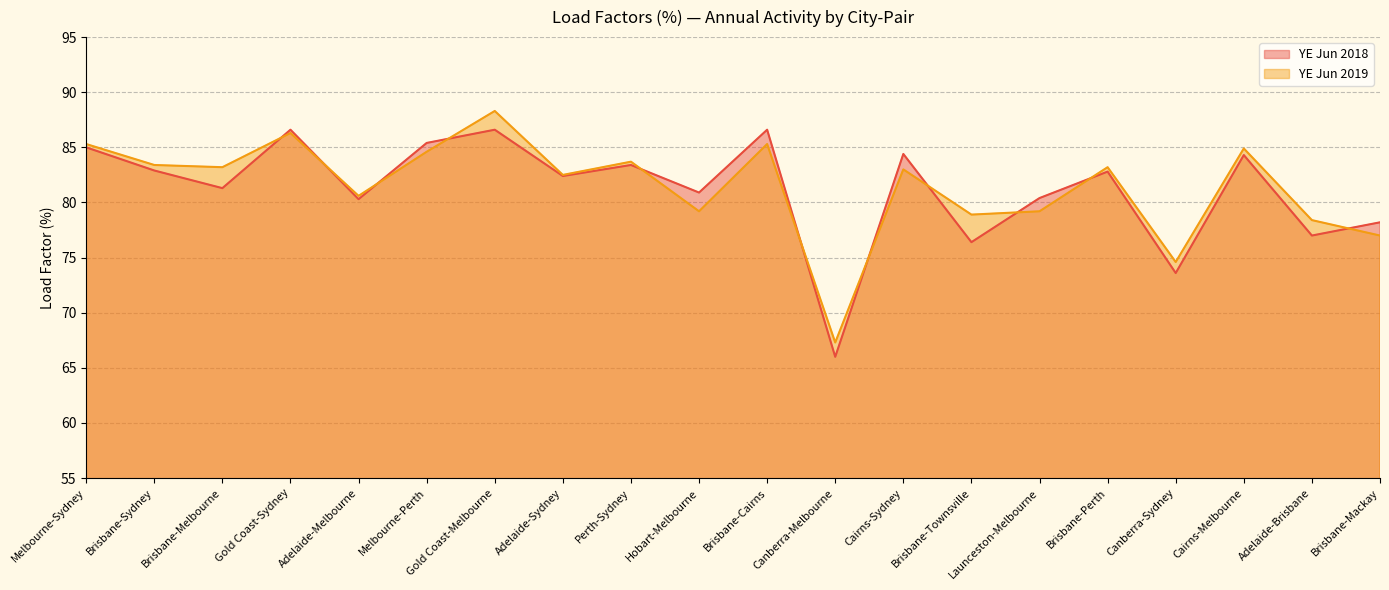

How many lines are shown in the chart?

2